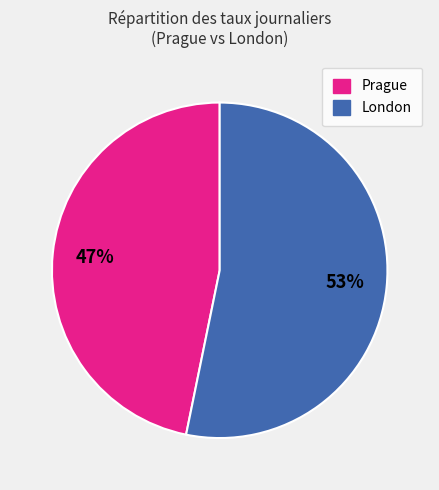

Between Prague and London, which is larger?

London